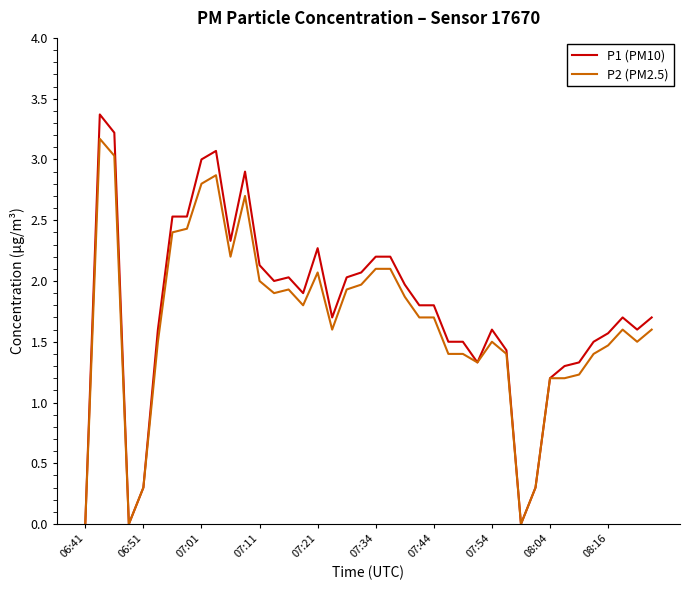

Which series has the largest range (max minus min)?

P1 (PM10)